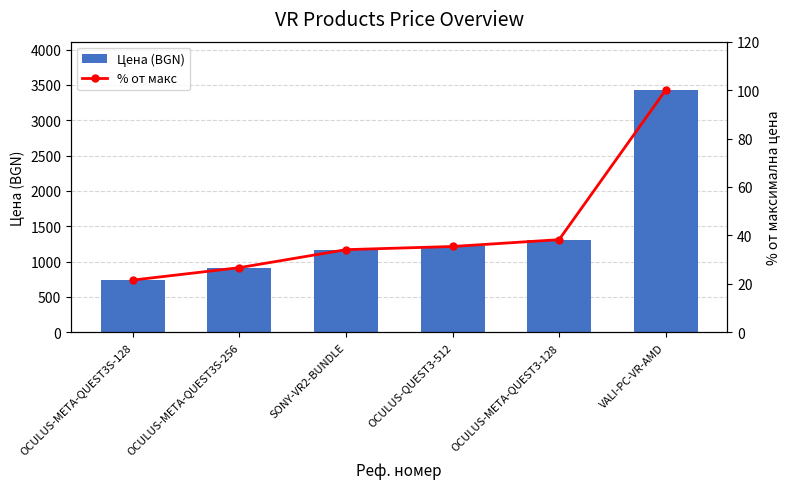

What is the difference between the % от макс values at OCULUS-META-QUEST3S-128 and VALI-PC-VR-AMD?

78.5